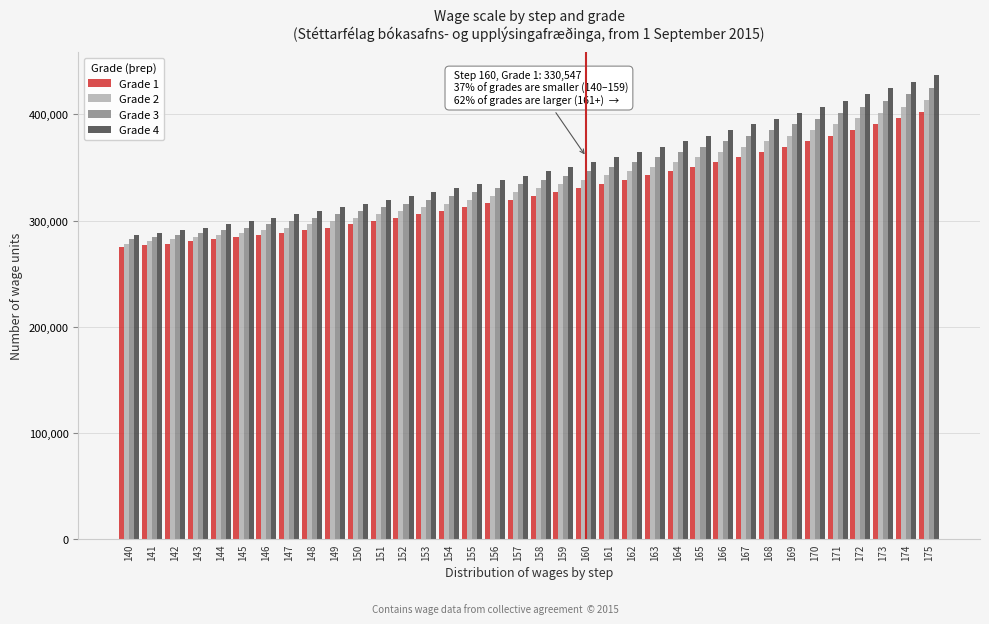

What is the total value across all series at 169?

1541811